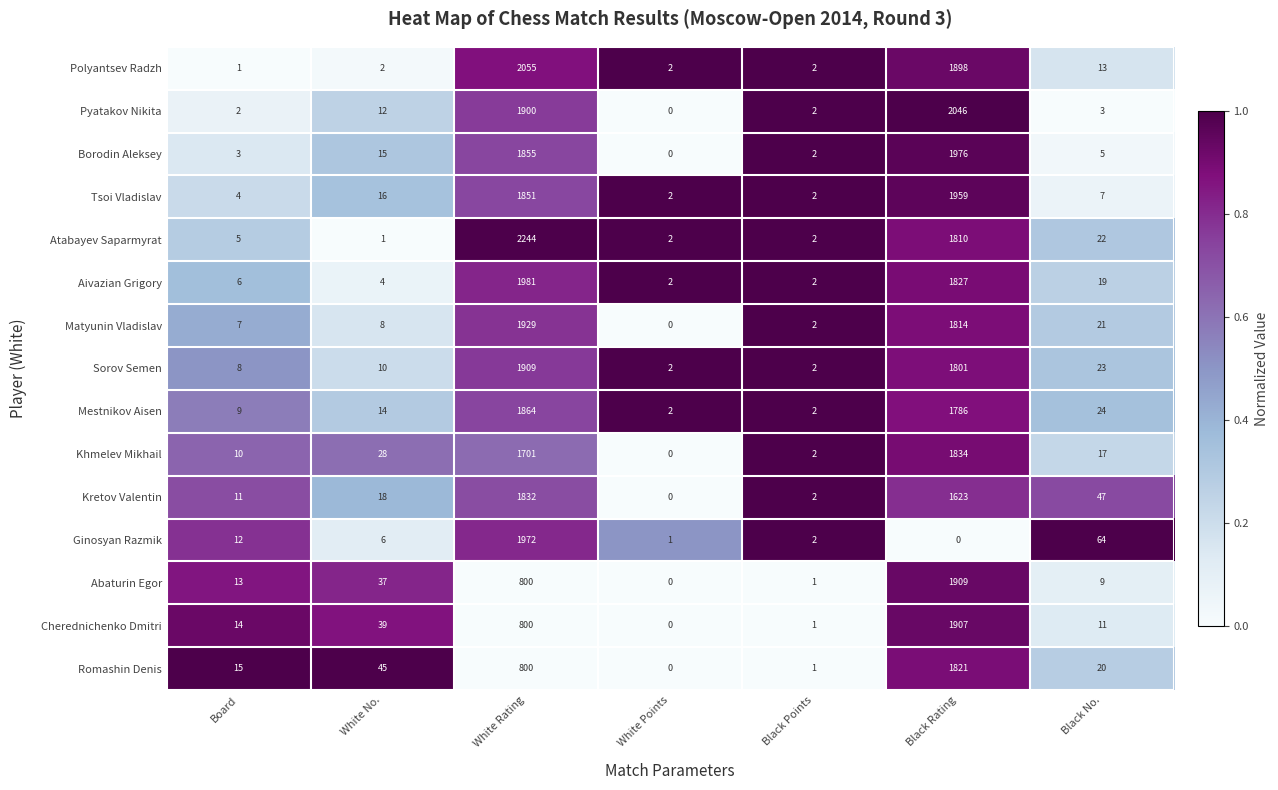

What is the spread (max minus min) of values at Black No.?

61